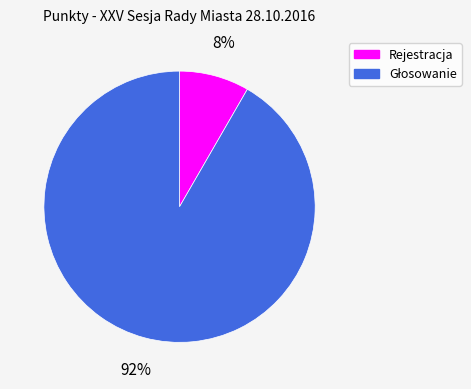

What percentage is the Rejestracja slice, to the nearest percent?

8%